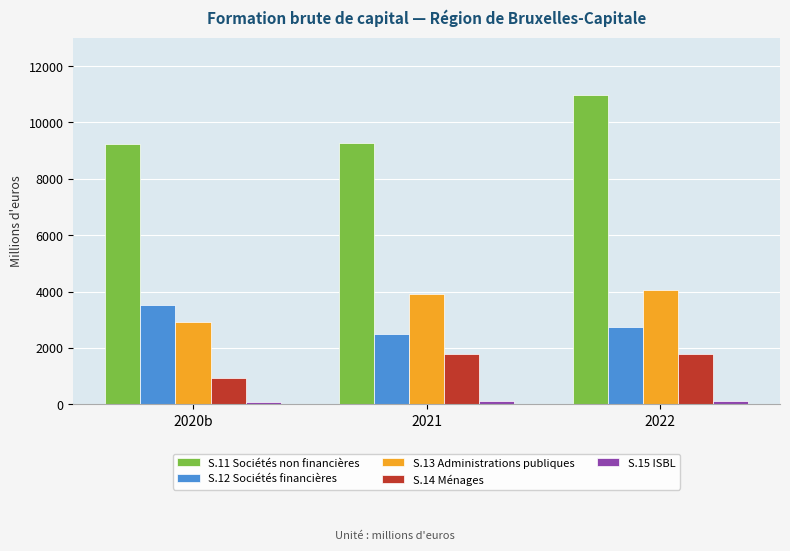

What position from the right is 2021?

2